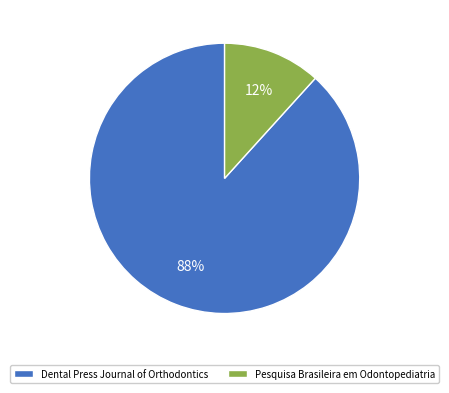

Count the number of slices in the pie.

2